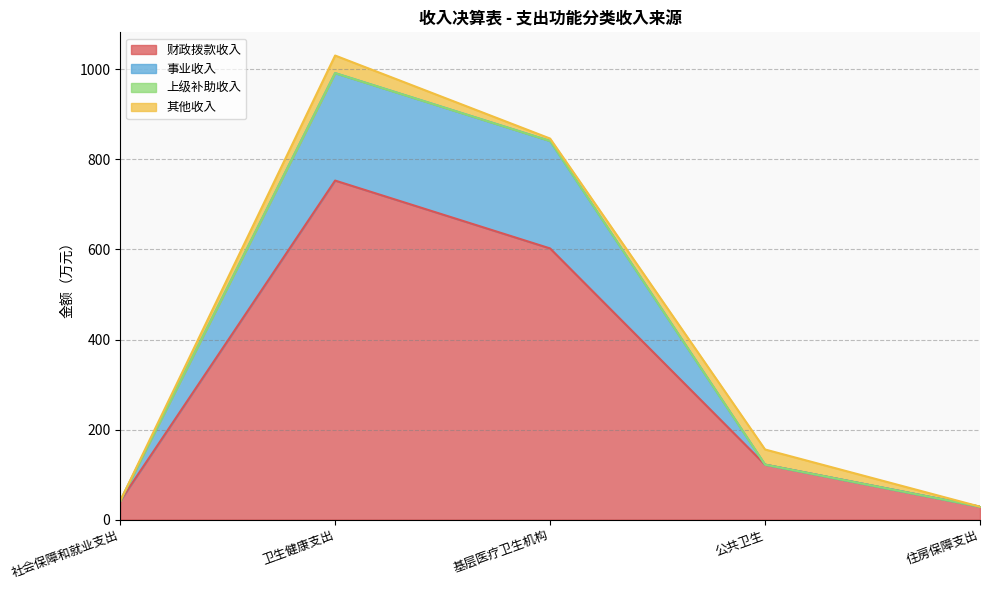

True or false: 财政拨款收入 has a value of 451.0 at 卫生健康支出.

False